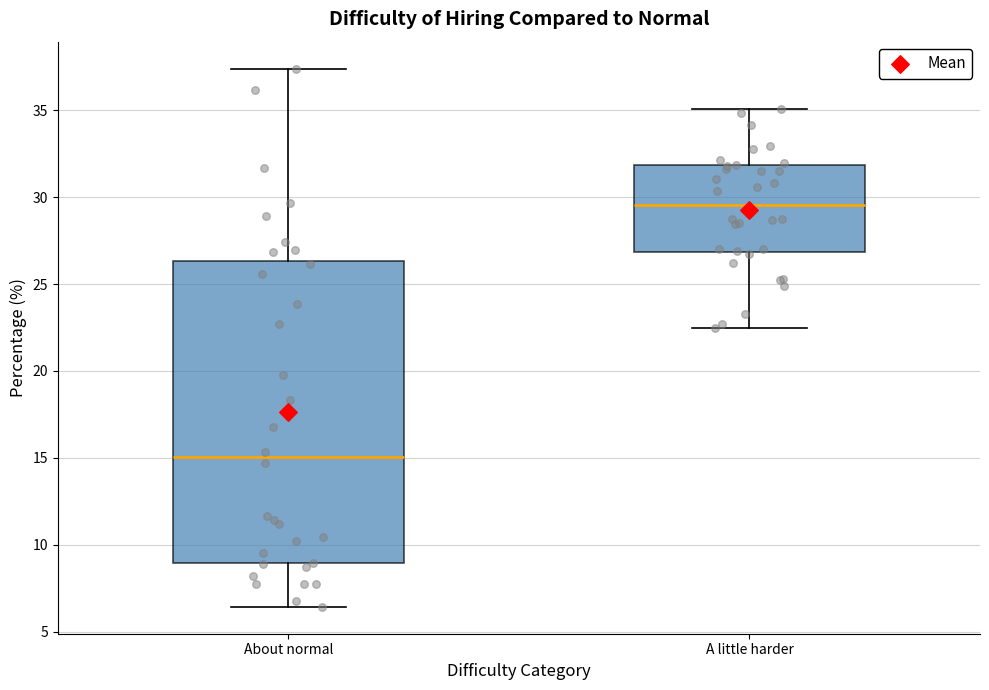

Reading left to right, transcribe this box plot: for each box, give where its median line is, the range the box spans, and where its two whiskers end, as read against the y-axis. The values are not printed on the chart, so give them approximately, as read against the axis.

About normal: median 15.0, box 9.0 to 26.5, whiskers 6.5 to 37.5
A little harder: median 29.5, box 27.0 to 32.0, whiskers 22.5 to 35.0